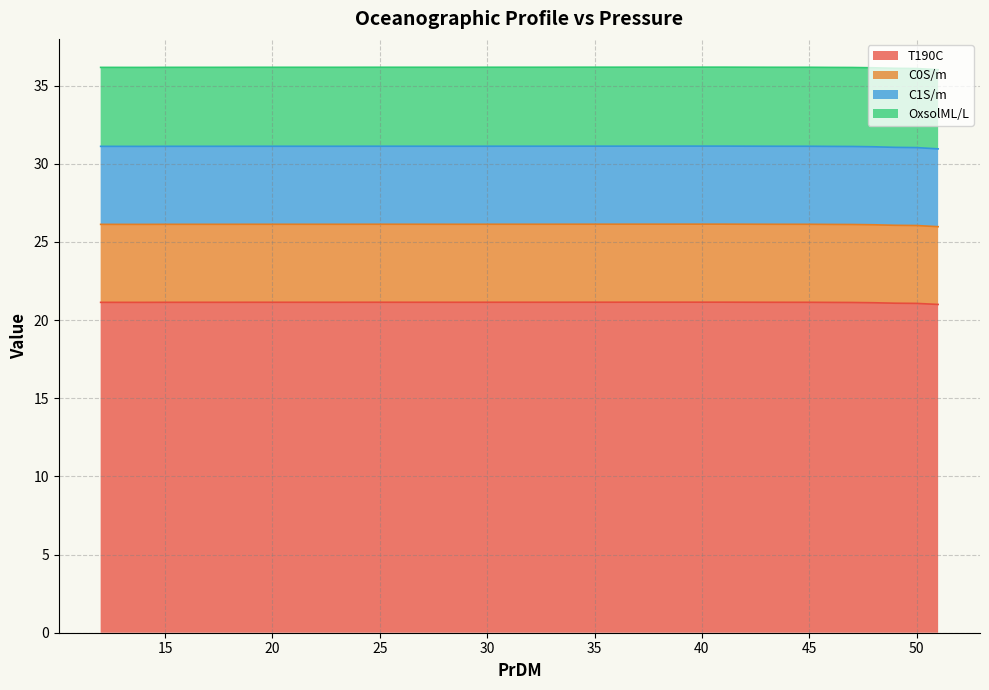

True or false: OxsolML/L has more than 1 points higher than both neighbors.

True